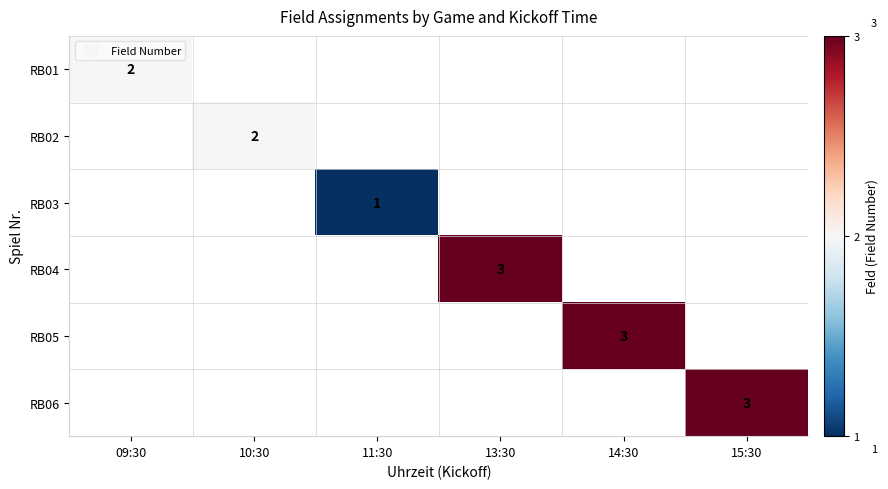

The RB02 series shows 2.9 at 10:30. True or false?

False